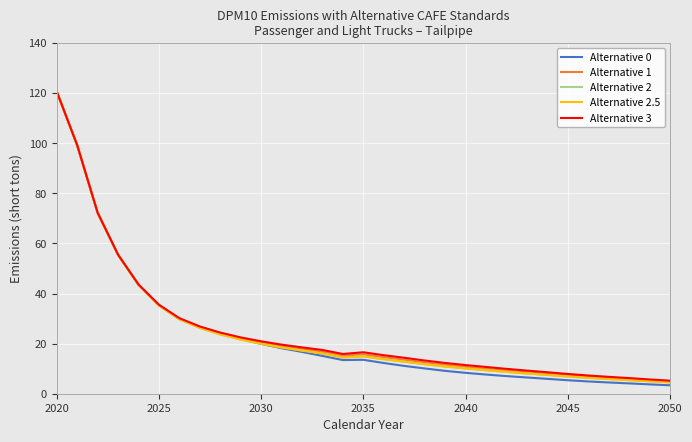

What is the greatest value displayed?

120.6